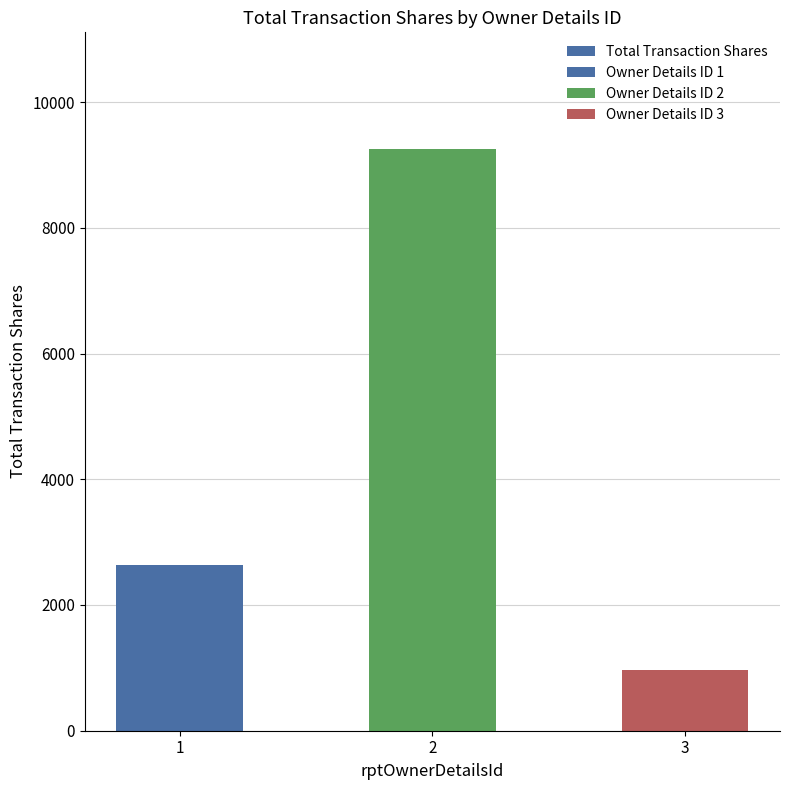

Where does the data first go above 2635?

2